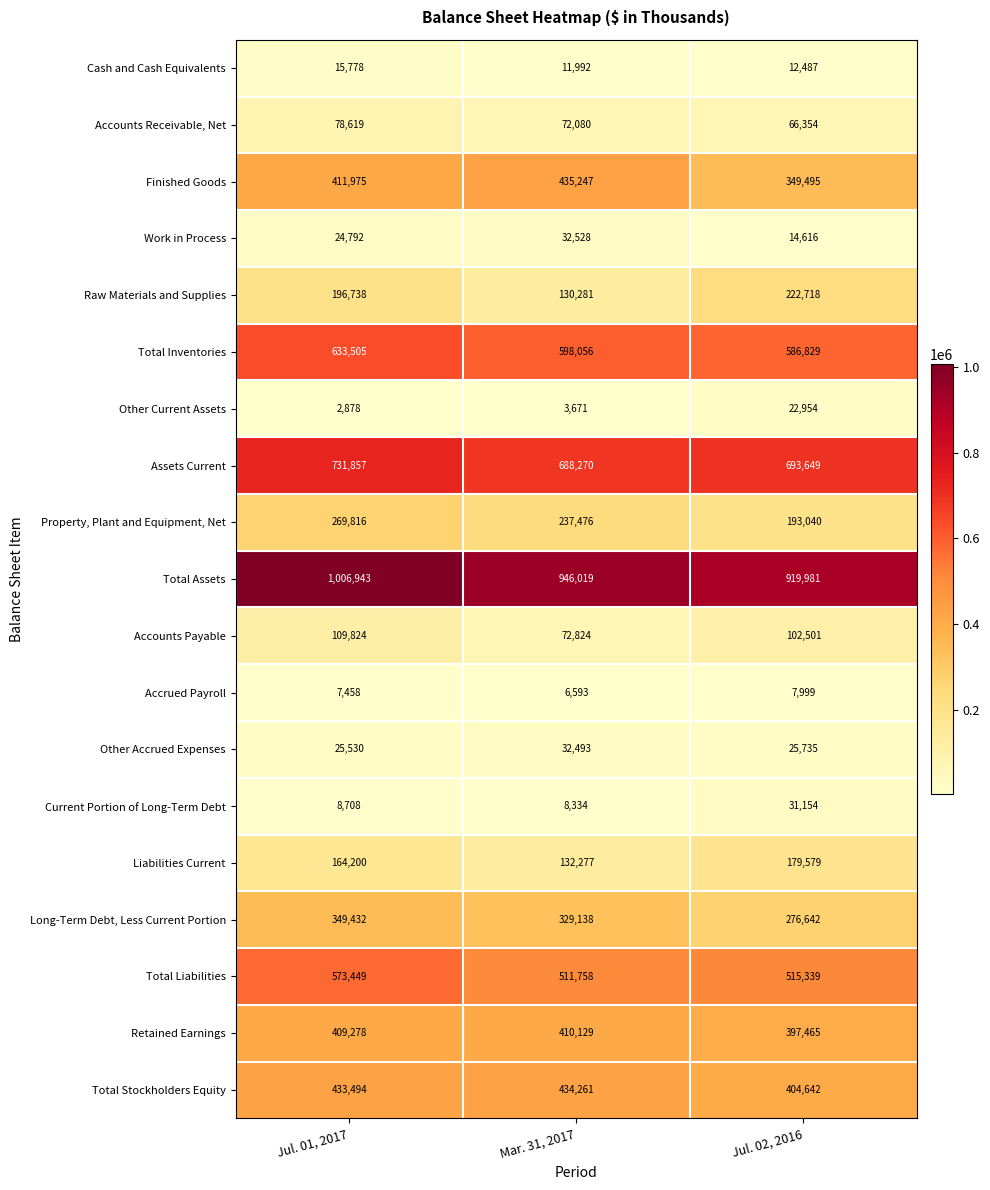

Rank the series by their maximum value, from lowest to highest.

Accrued Payroll, Cash and Cash Equivalents, Other Current Assets, Current Portion of Long-Term Debt, Other Accrued Expenses, Work in Process, Accounts Receivable, Net, Accounts Payable, Liabilities Current, Raw Materials and Supplies, Property, Plant and Equipment, Net, Long-Term Debt, Less Current Portion, Retained Earnings, Total Stockholders Equity, Finished Goods, Total Liabilities, Total Inventories, Assets Current, Total Assets